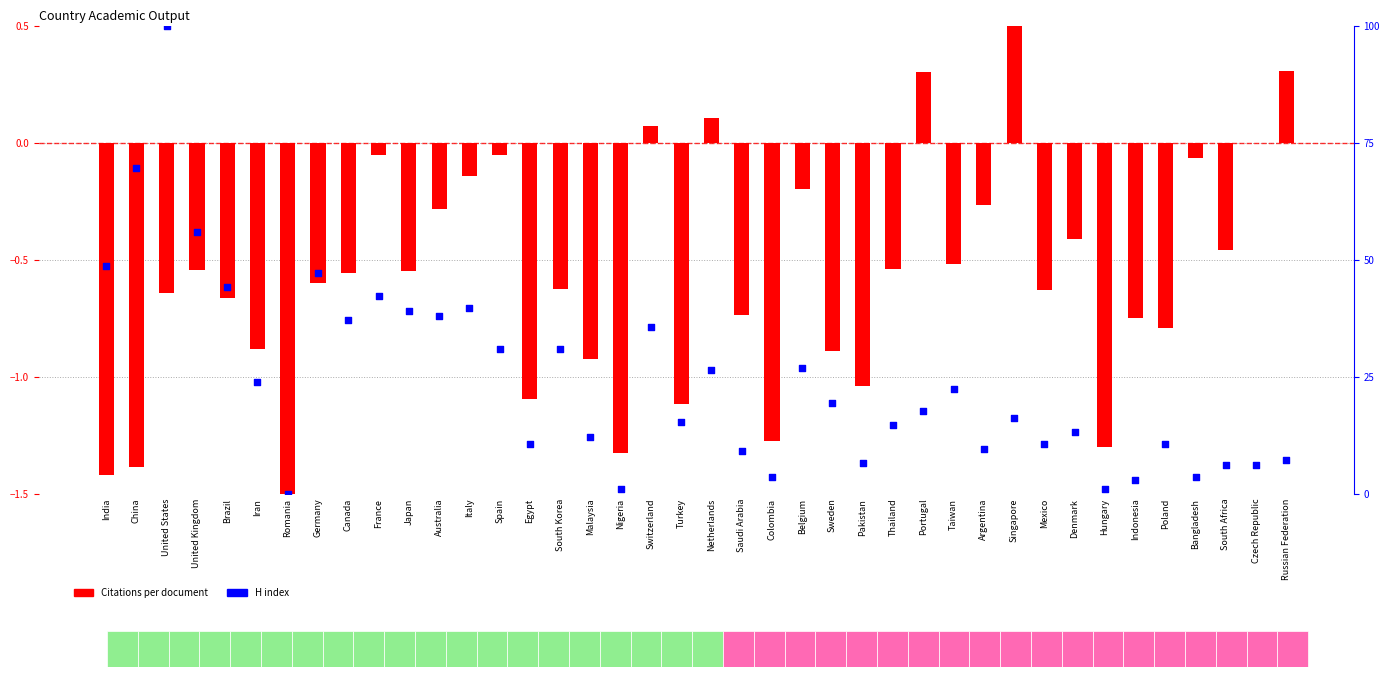

At which category is the sum across all series the highest?

United States